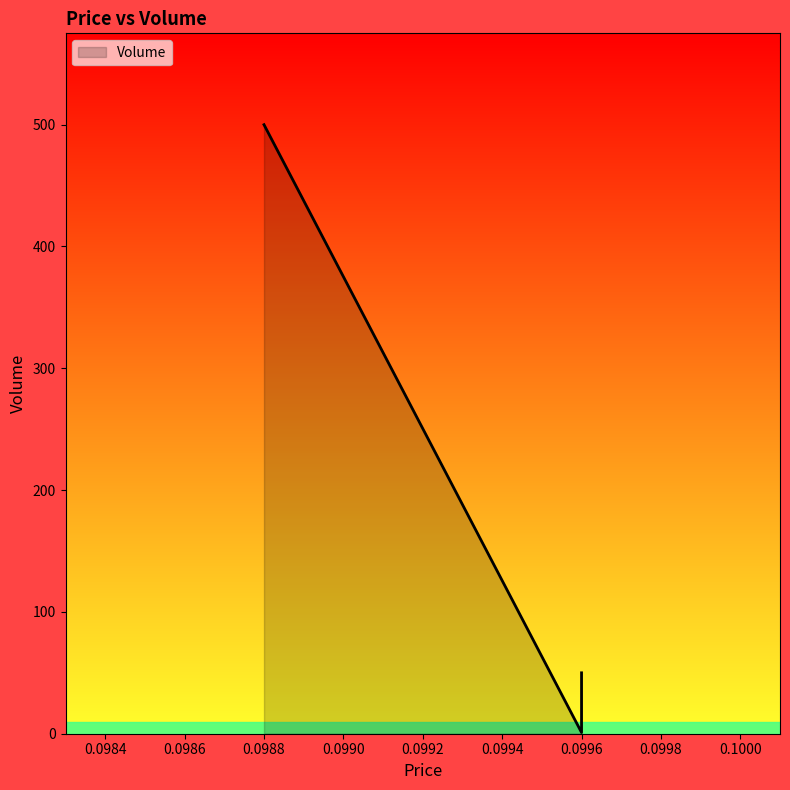

Between 0.0996 and 0.0996, which is larger?

0.0996